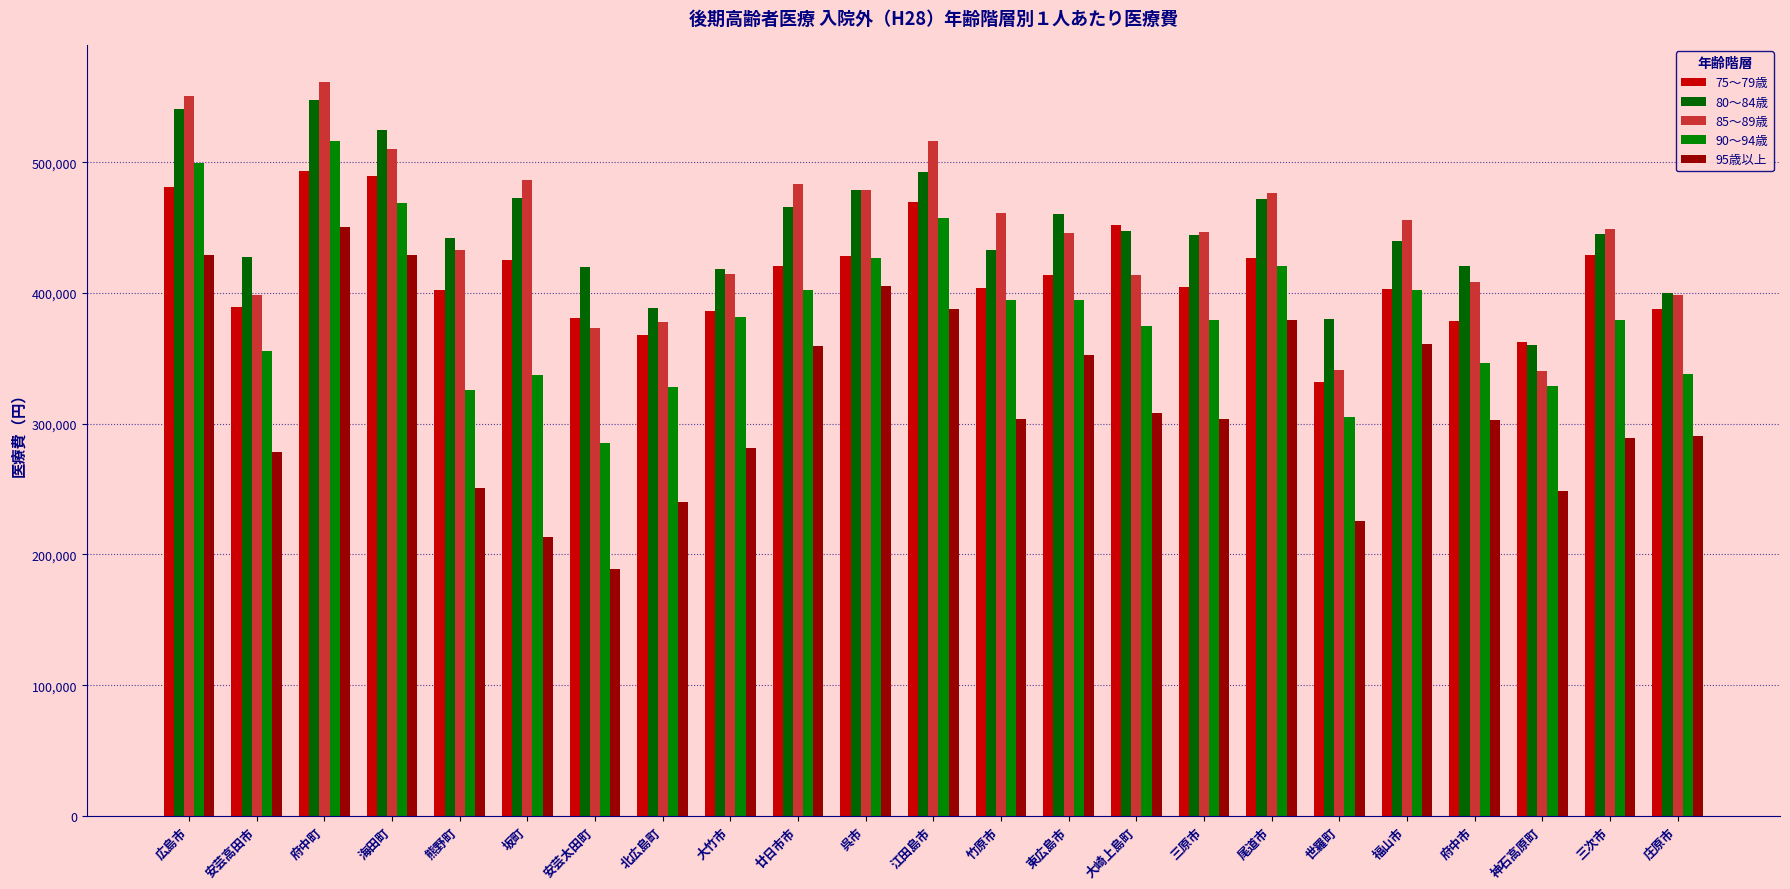

Rank the series at 東広島市 from lowest to highest value.

95歳以上, 90～94歳, 75～79歳, 85～89歳, 80～84歳